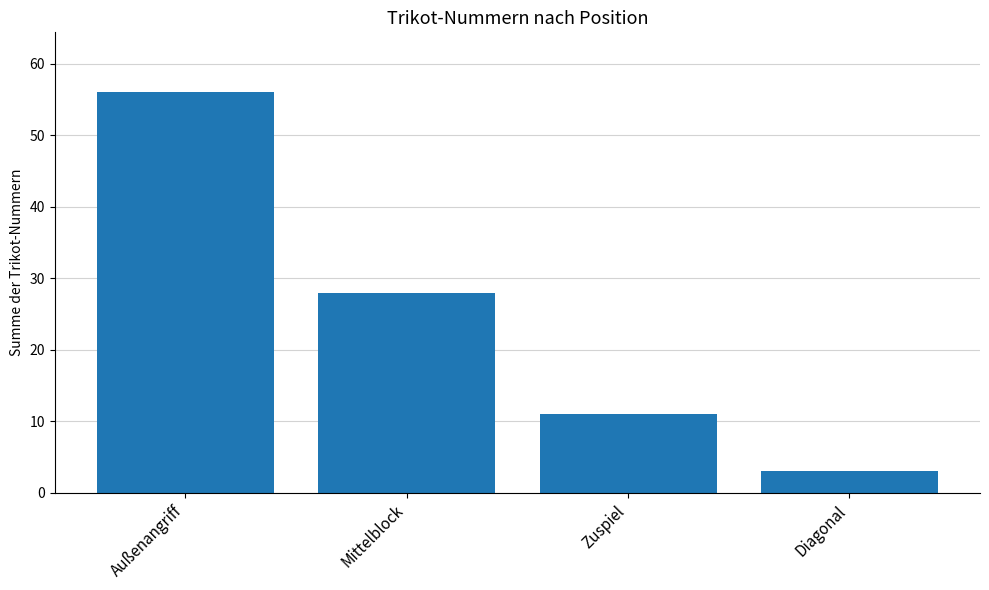

Reading right to left, list all the values displayed in this chart.

Diagonal=3	Zuspiel=11	Mittelblock=28	Außenangriff=56